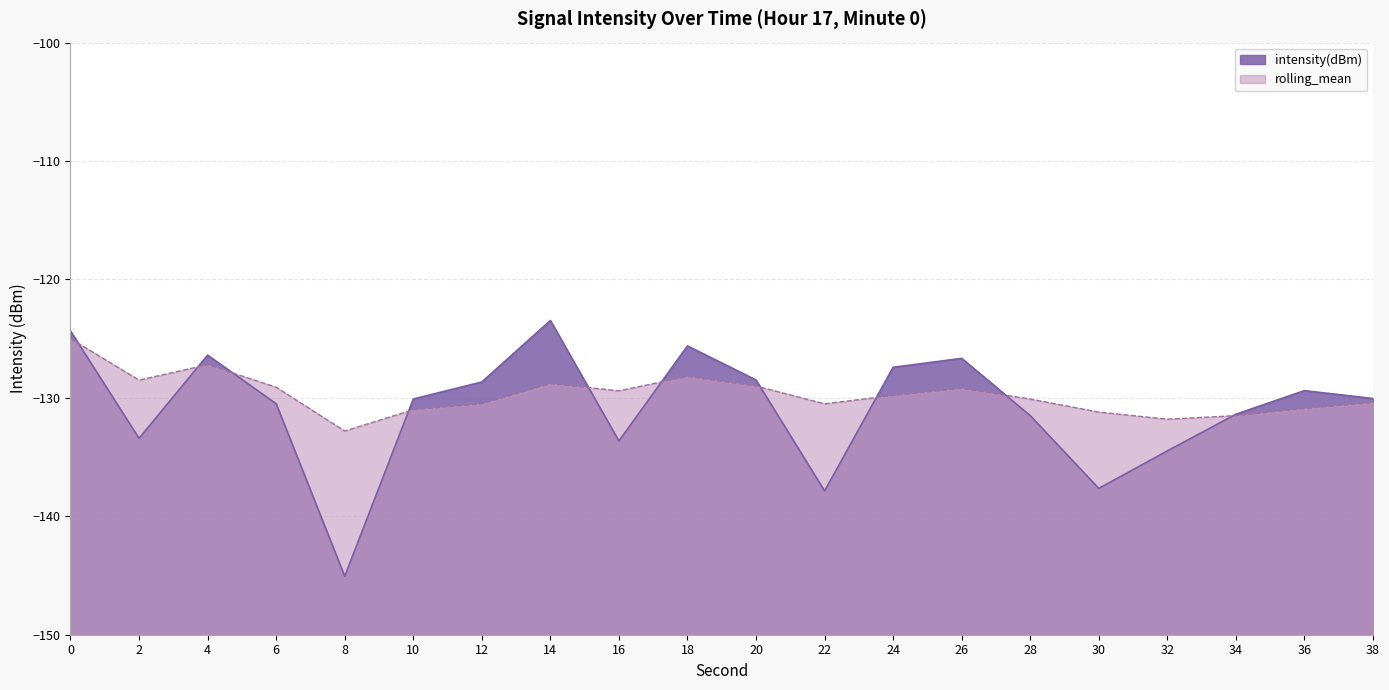

What is the spread (max minus min) of values at 0?

0.6